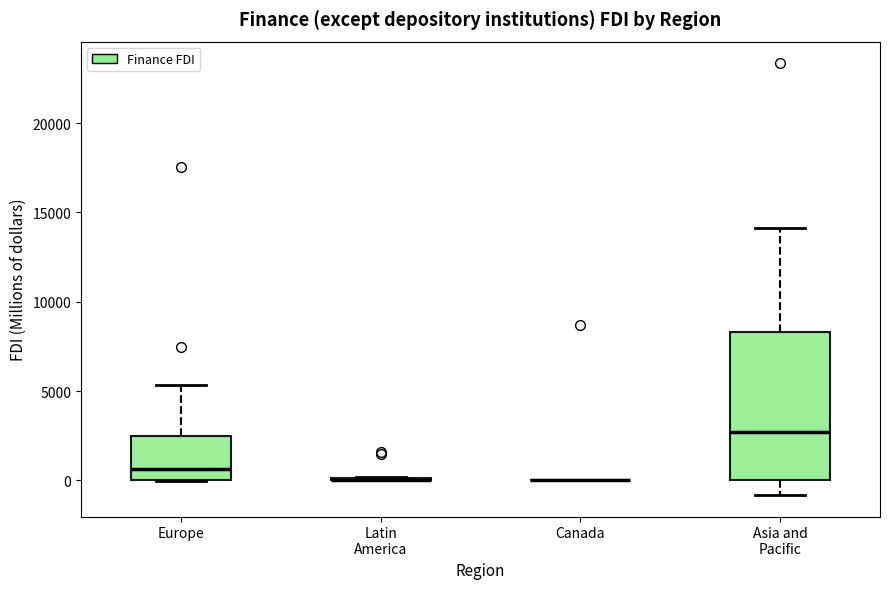

Reading left to right, transcribe this box plot: for each box, give where its median line is, the range the box spans, and where its two whiskers end, as read against the y-axis. The values are not printed on the chart, so give them approximately, as read against the axis.

Europe: median 500, box 0 to 2500, whiskers 0 to 5500
Latin America: box collapsed to a line at 0, whiskers 0 to 0
Canada: box collapsed to a line at 0, whiskers 0 to 0
Asia and Pacific: median 2500, box 0 to 8500, whiskers -1000 to 14000